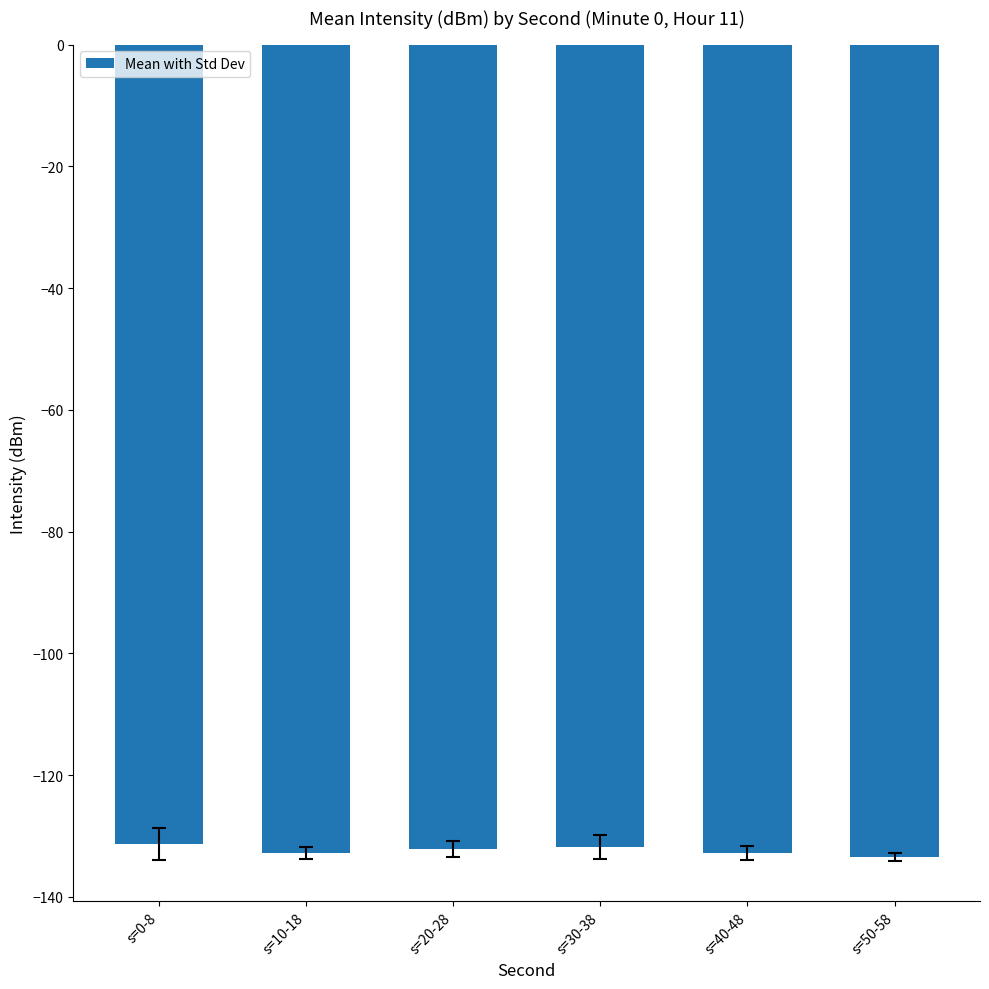

What is the approximate value at s=0-8?

-131.3